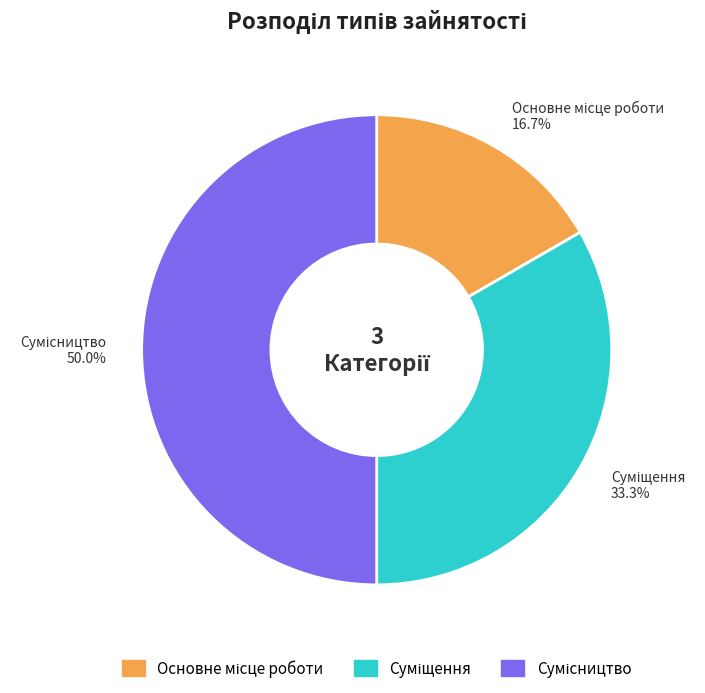

Which slice is the smallest?

Основне місце роботи